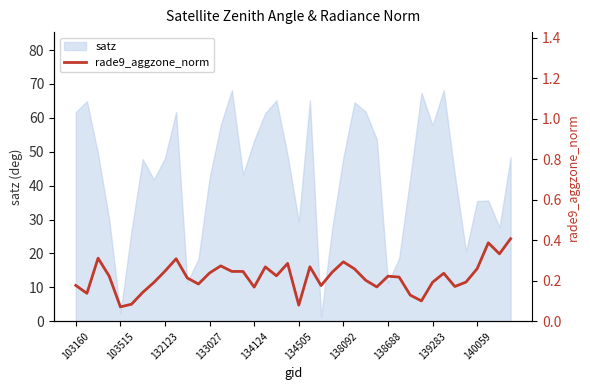

What is the maximum value for satz?

68.2